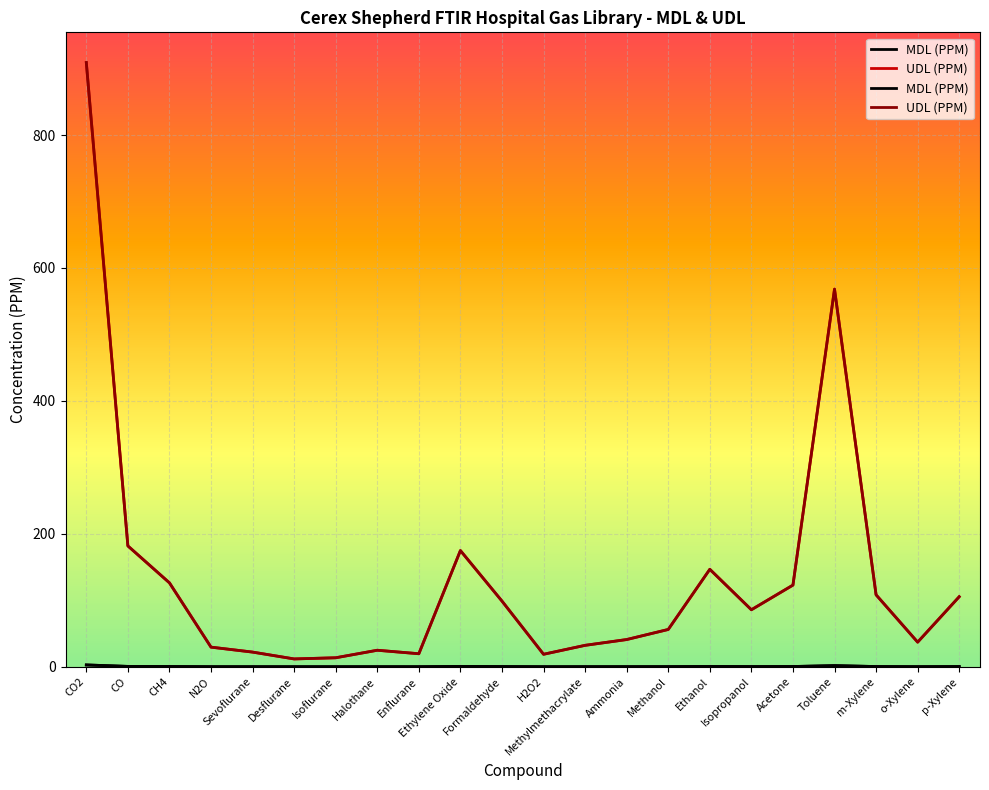

What are all the series names shown in the legend?

MDL (PPM), UDL (PPM)